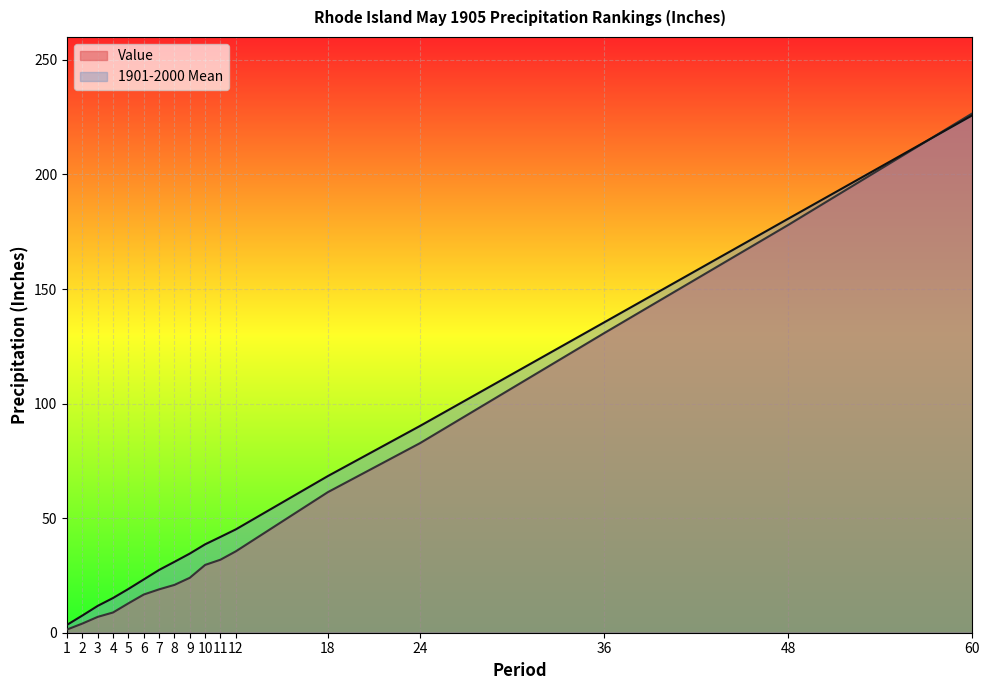

Where do Value and 1901-2000 Mean first cross each other?

48 and 60